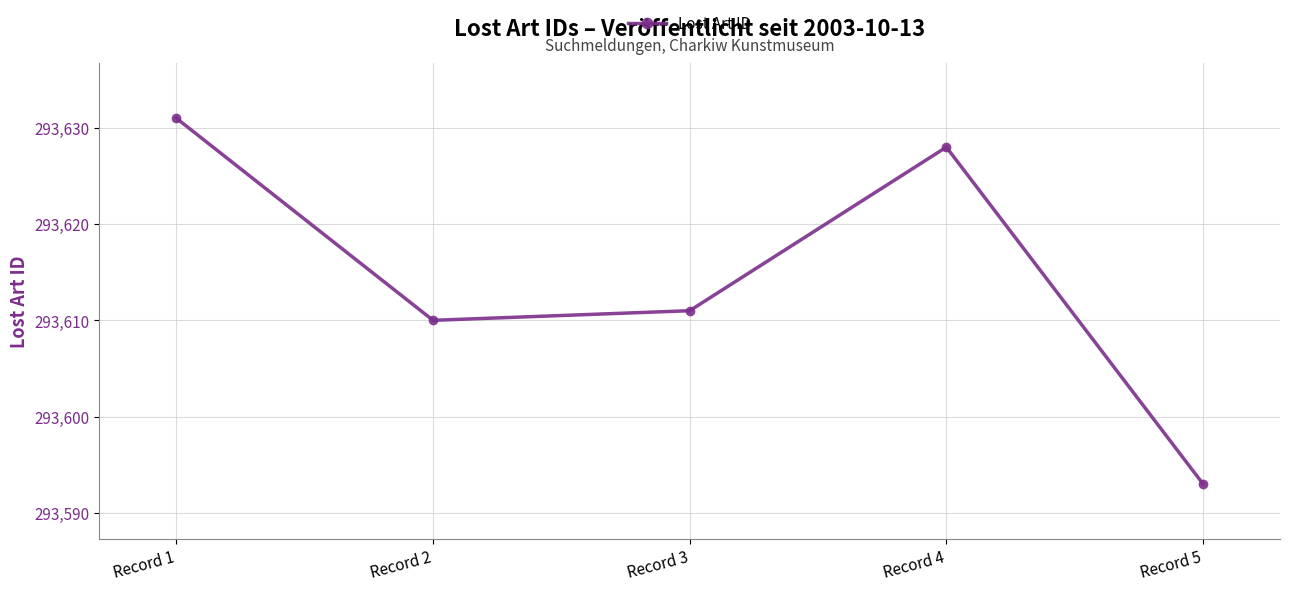

What is the maximum value shown in the chart?

293631